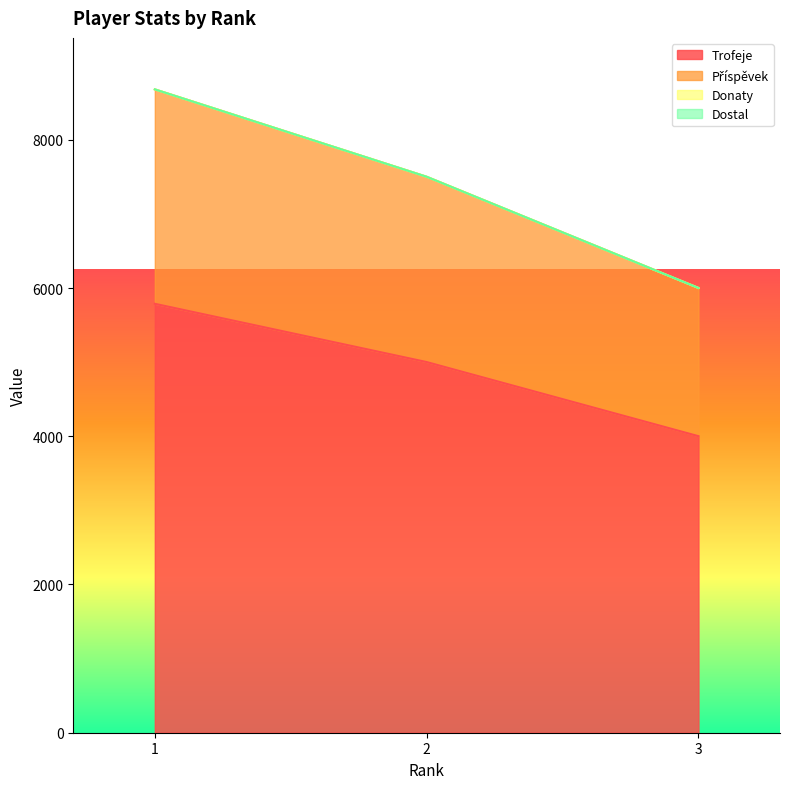

List the labels in order of Příspěvek value, largest first.

1, 2, 3